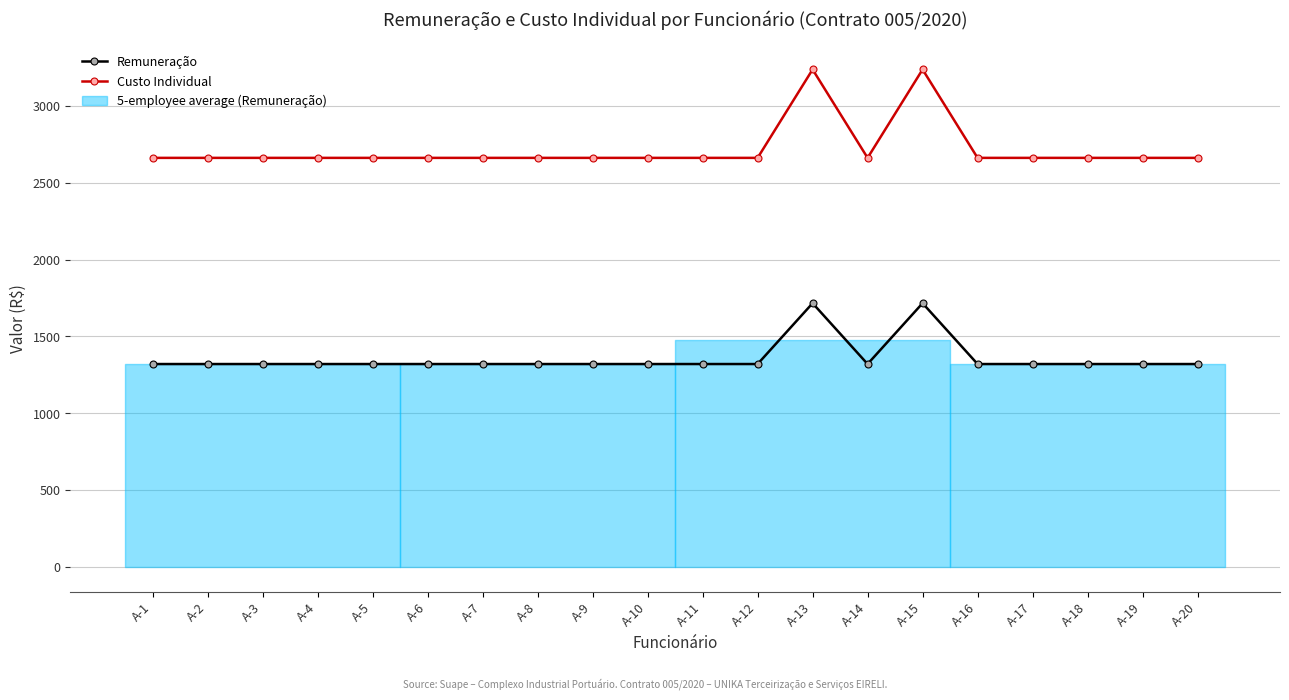

Does the chart have visible grid lines?

Yes